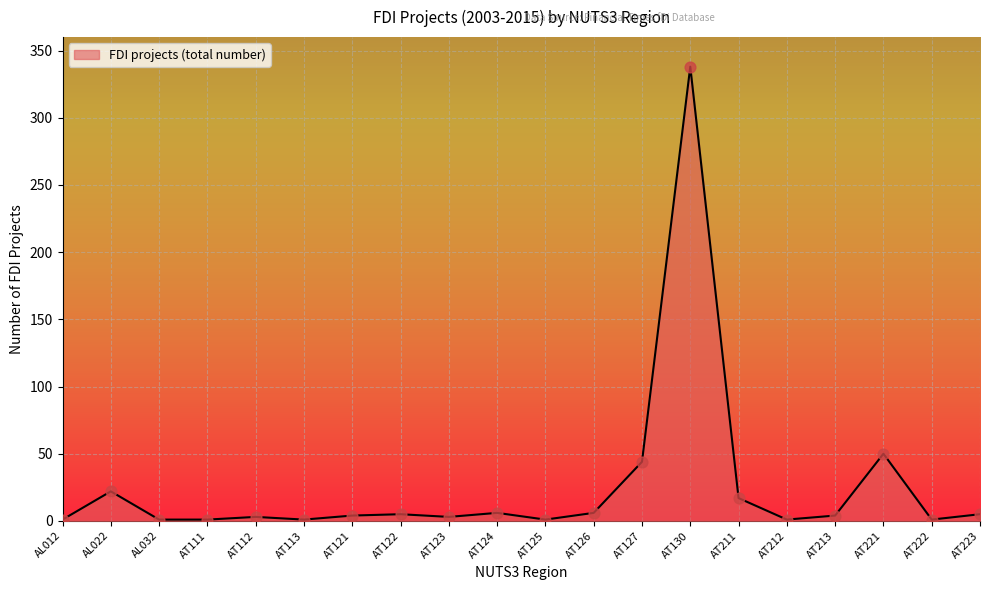

What is the change in value from AT113 to AT130?

+337